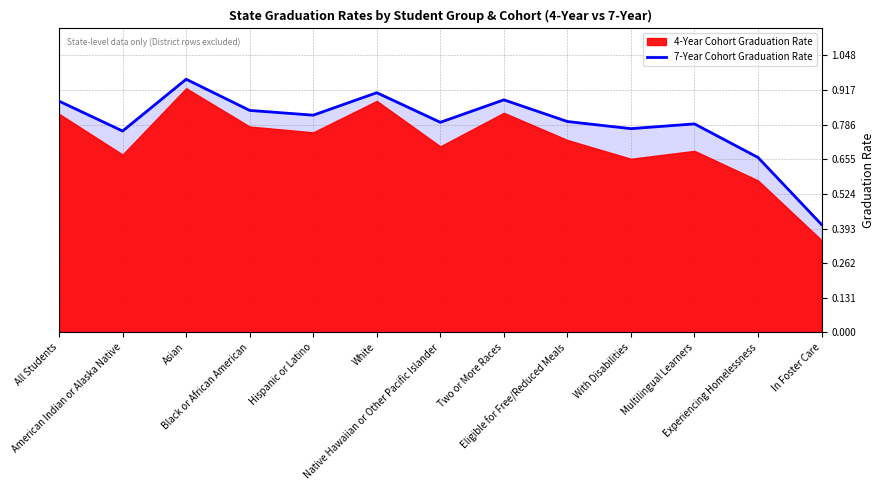

What is the average value?

0.8